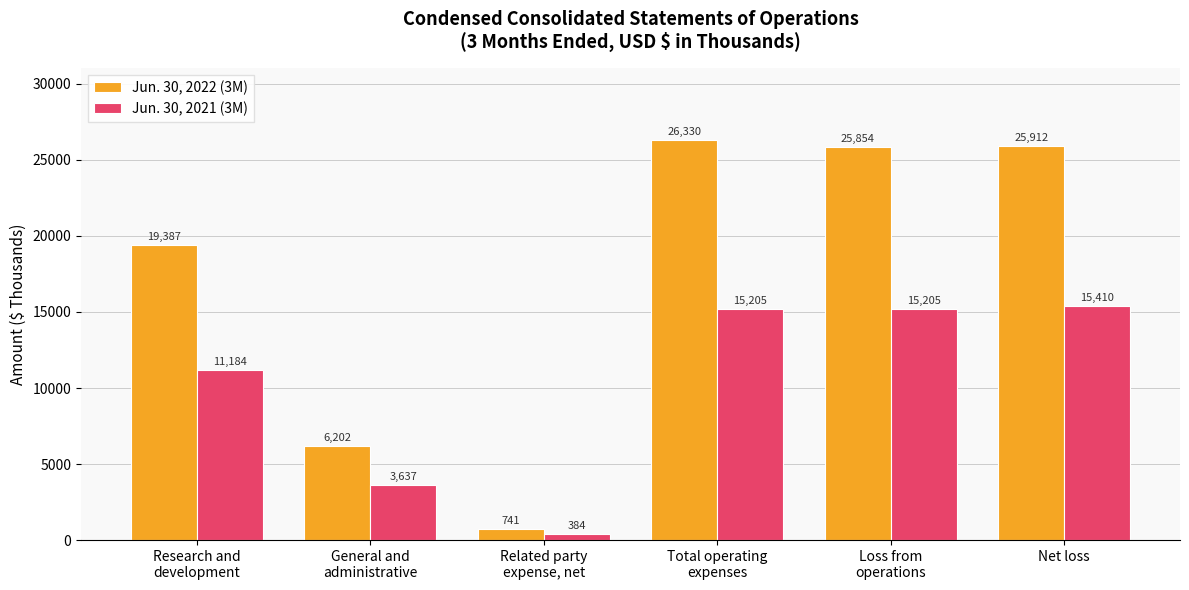

What are all the series names shown in the legend?

Jun. 30, 2022 (3M), Jun. 30, 2021 (3M)